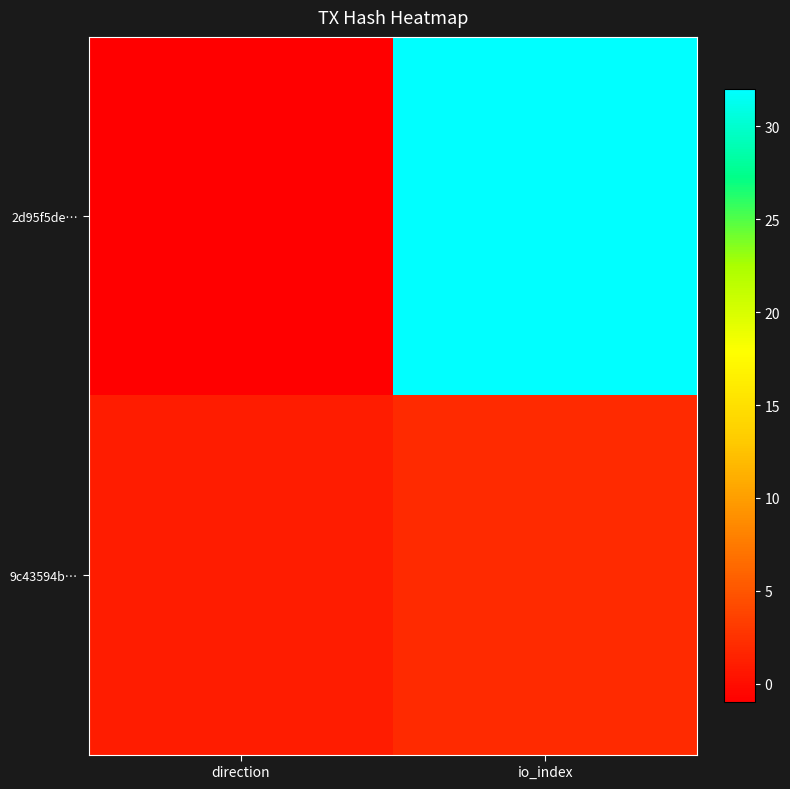

At which category is the sum across all series the highest?

io_index